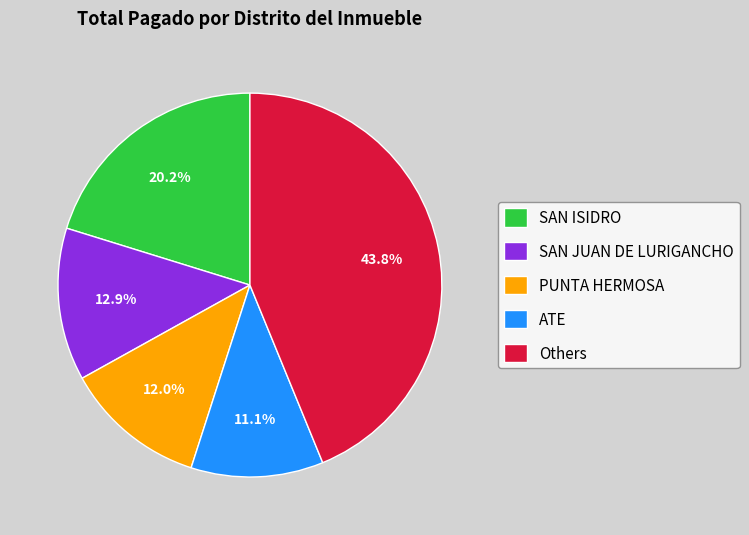

Is there any slice that represents more than half of the pie?

No